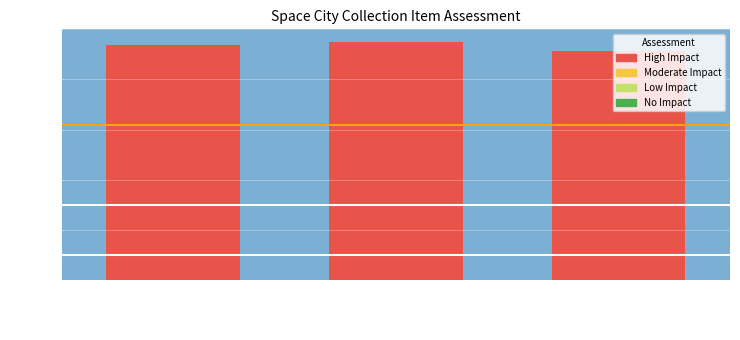

Are the bars grouped side by side (vs. stacked)?

No